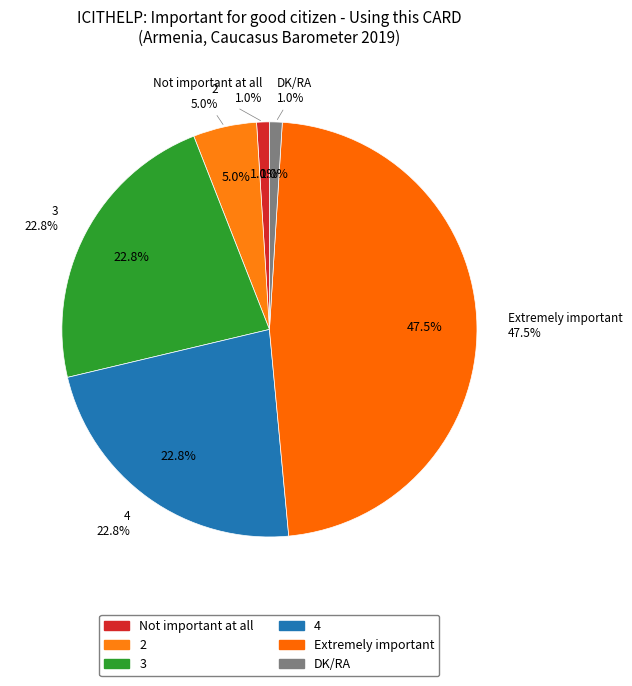

What percentage is the DK/RA slice, to the nearest percent?

1%